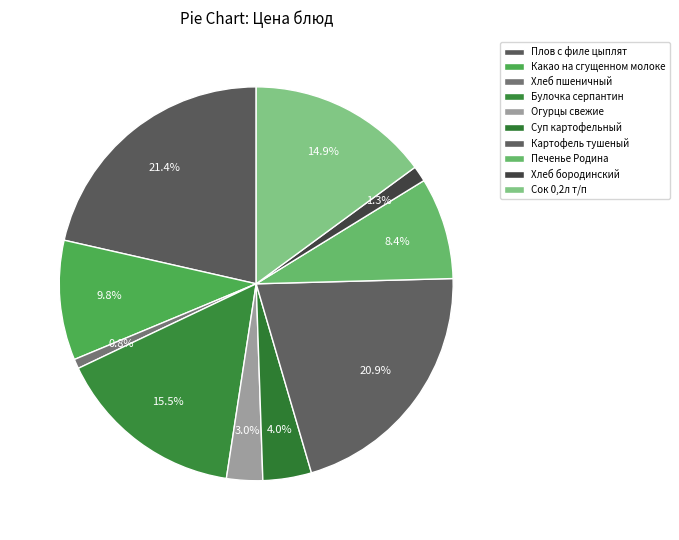

What portion of the pie excludes Булочка серпантин?

84.5%